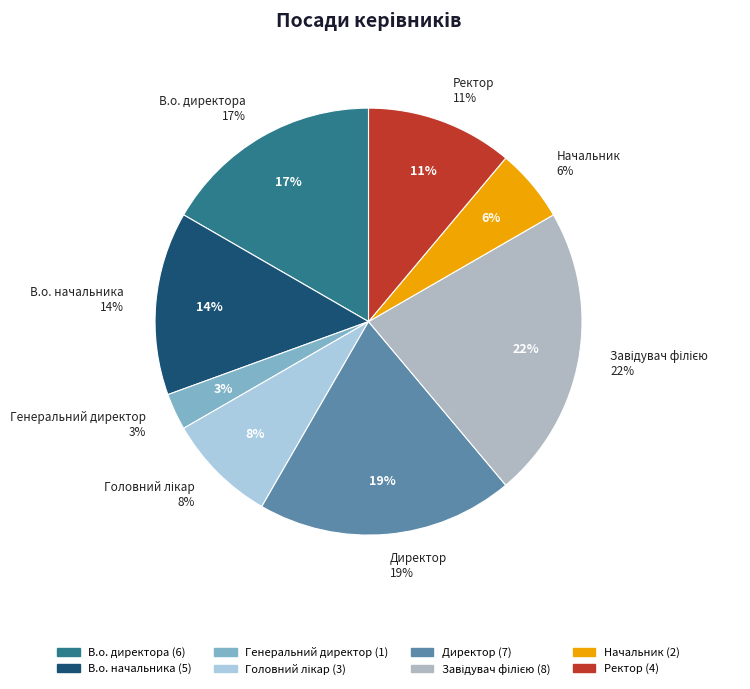

What is the total percentage of Генеральний директор and Головний лікар?

11.1%